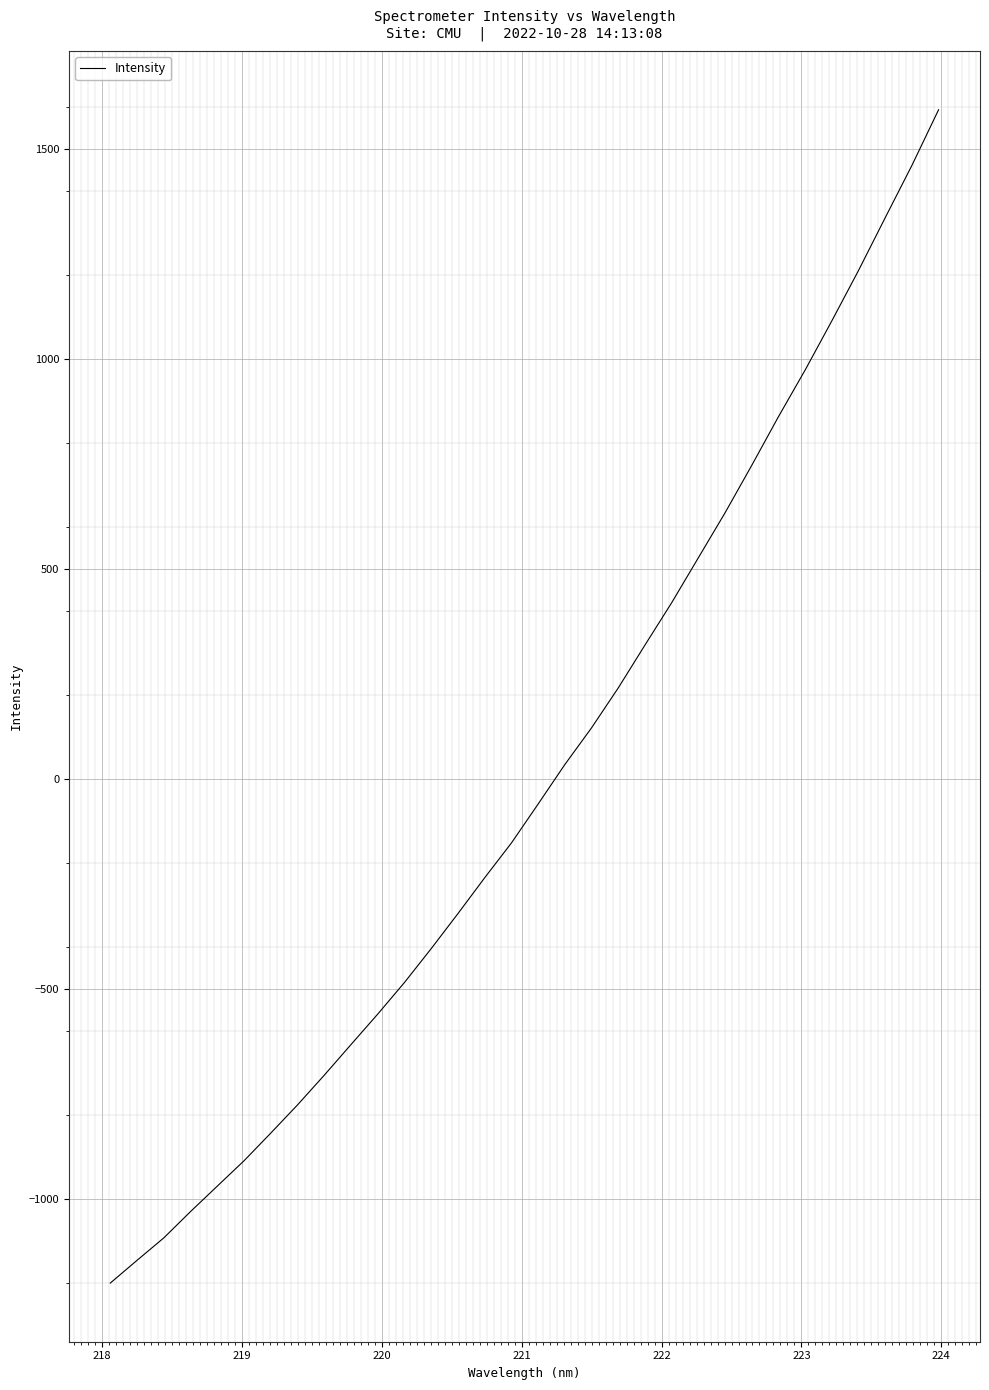

True or false: there are more than 0 points higher than both neighbors.

False